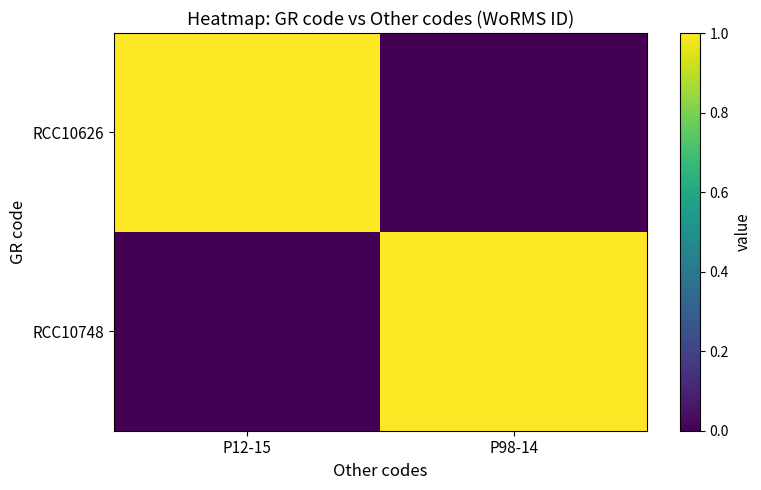

What is the spread (max minus min) of values at P98-14?

1.0